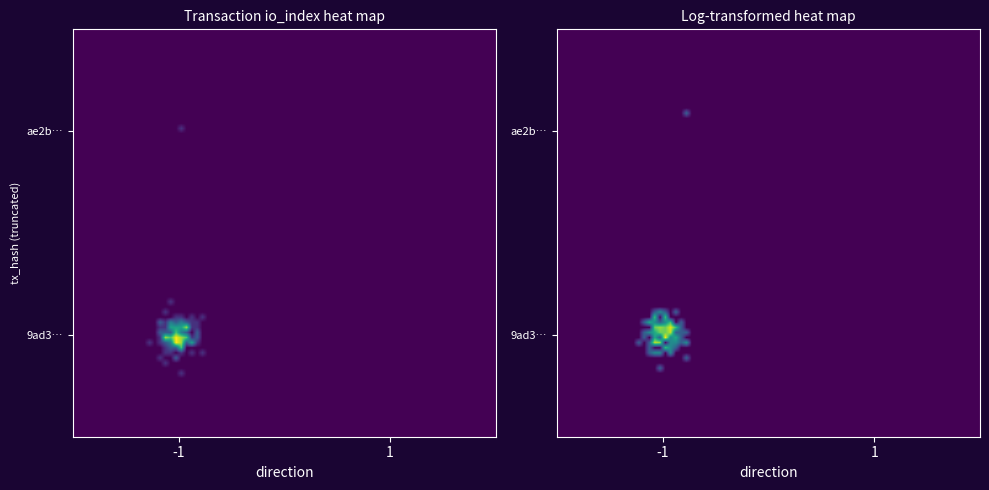

What is the spread (max minus min) of values at direction?

2